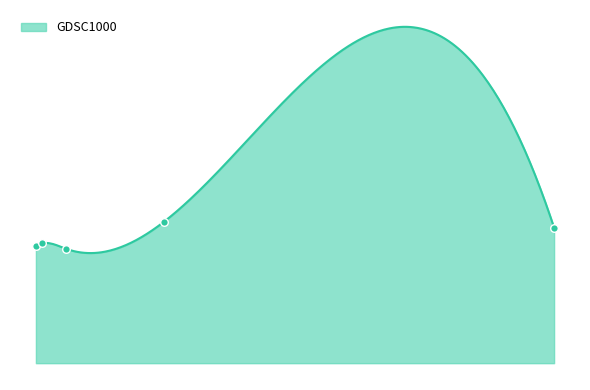

Which has a higher value, 0.25 or 0.00390625?

0.25